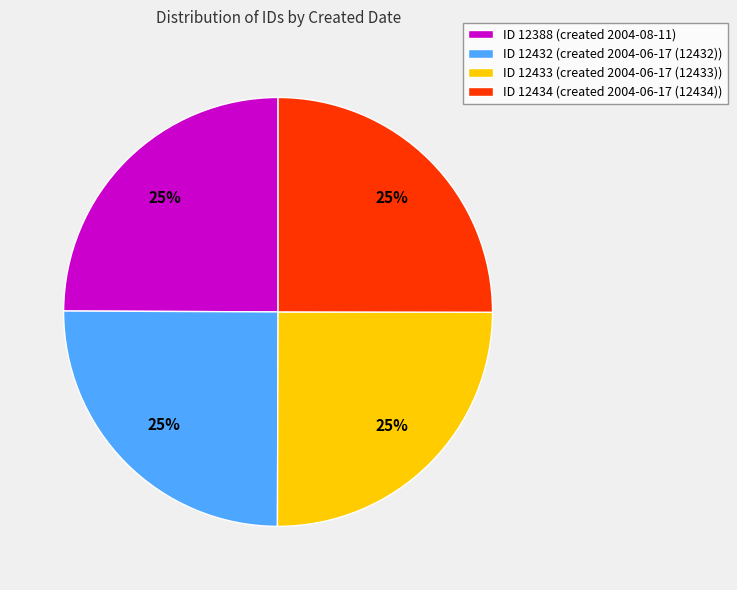

Approximately how many times larger is the value at ID 12432 (created 2004-06-17 (12432)) compared to ID 12433 (created 2004-06-17 (12433))?

1.0